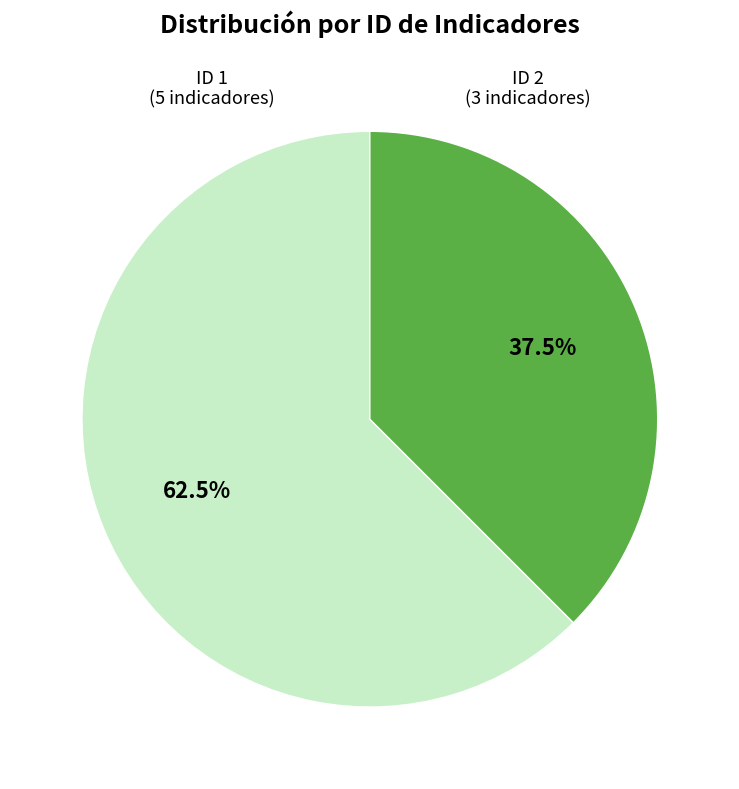

Is there any slice that represents more than half of the pie?

Yes